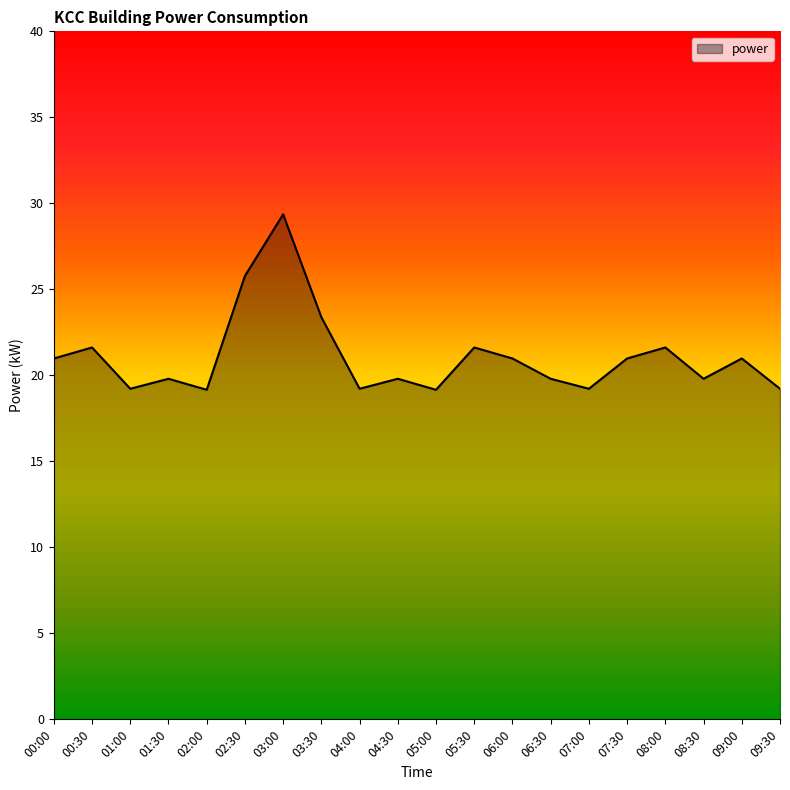

What is the change in value from 02:30 to 03:30?

-2.4